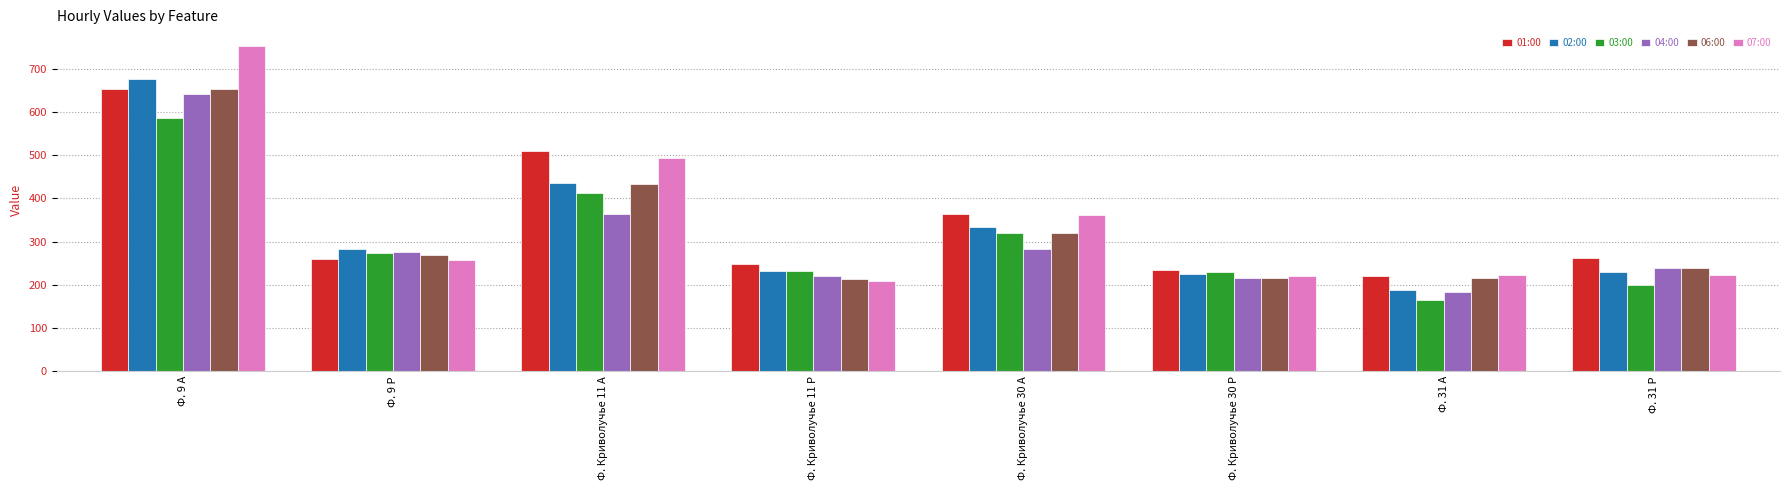

At how many categories does at least one series exceed 311?

3